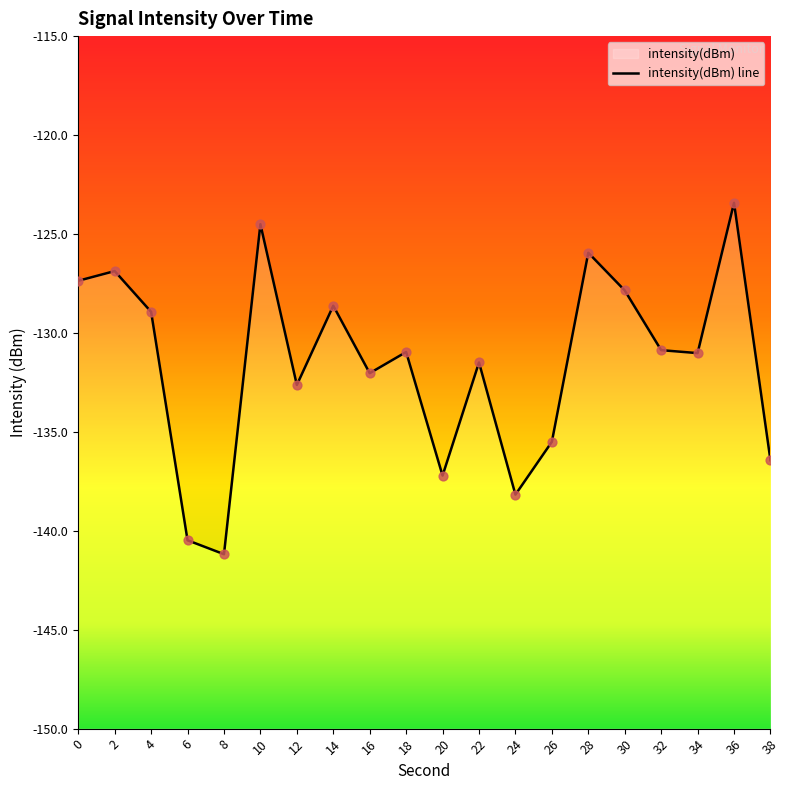

What is the change in value from 26 to 34?

+4.5